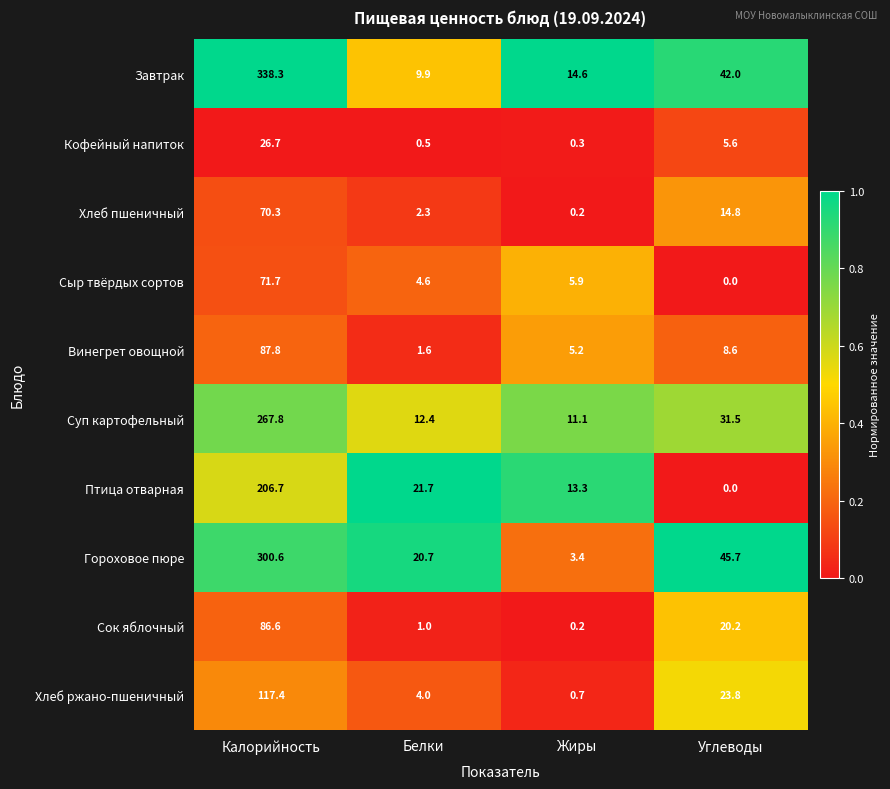

Is it true that Суп картофельный equals 8.2 at Белки?

False